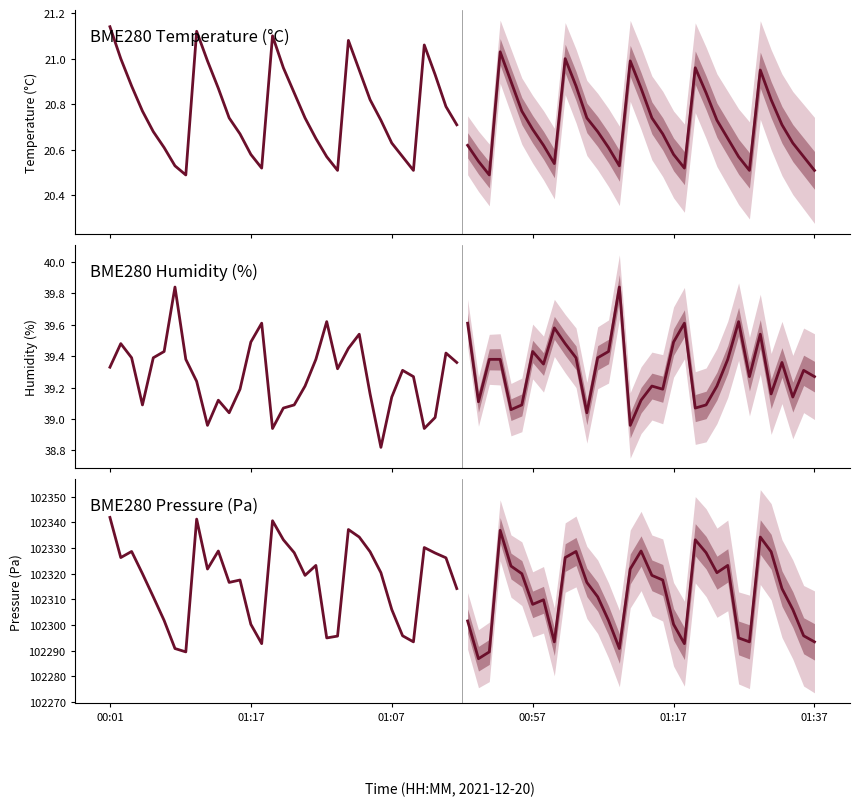

True or false: BME280 Humidity (%) (observed) and BME280 Temperature (°C) (forecast) intersect in this chart.

False